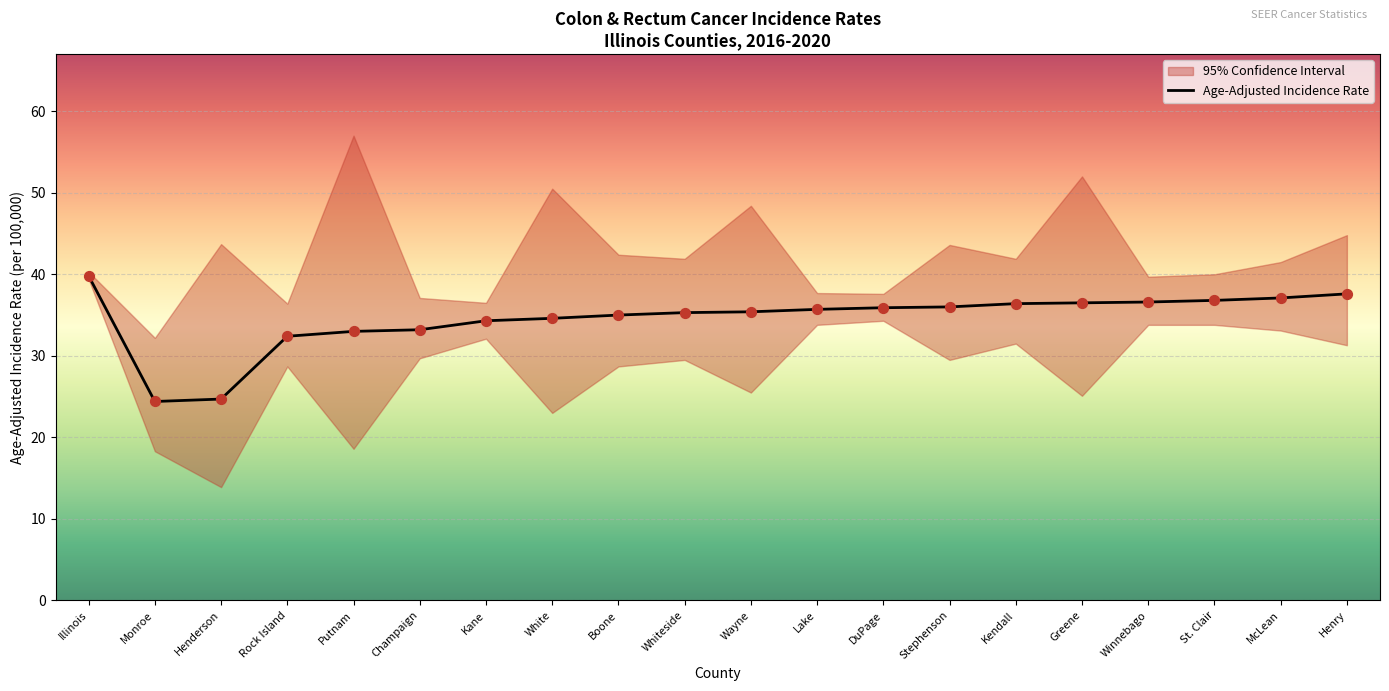

Which has a higher value, Lake or Kendall?

Kendall